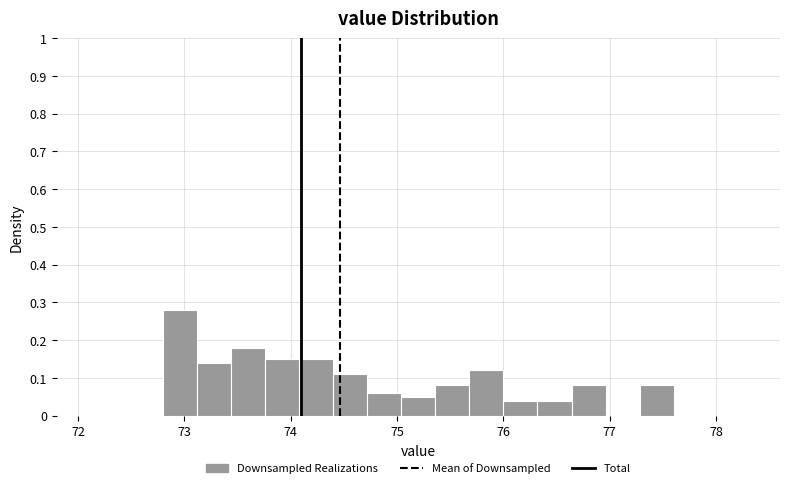

Around what value on the x-axis is the tallest bar? Give the approximate position of its centre, as read against the axis.

73.0